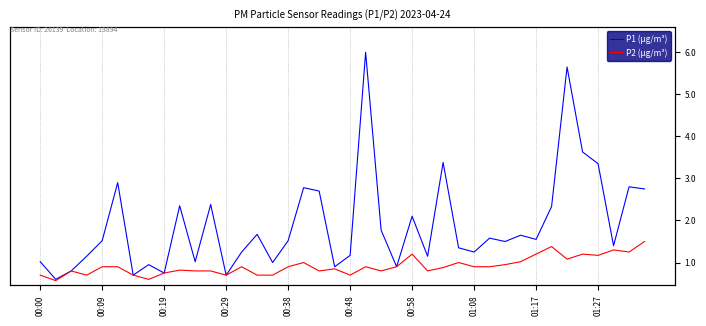

The value of P2 (µg/m³) at 11 is 0.4. True or false?

False